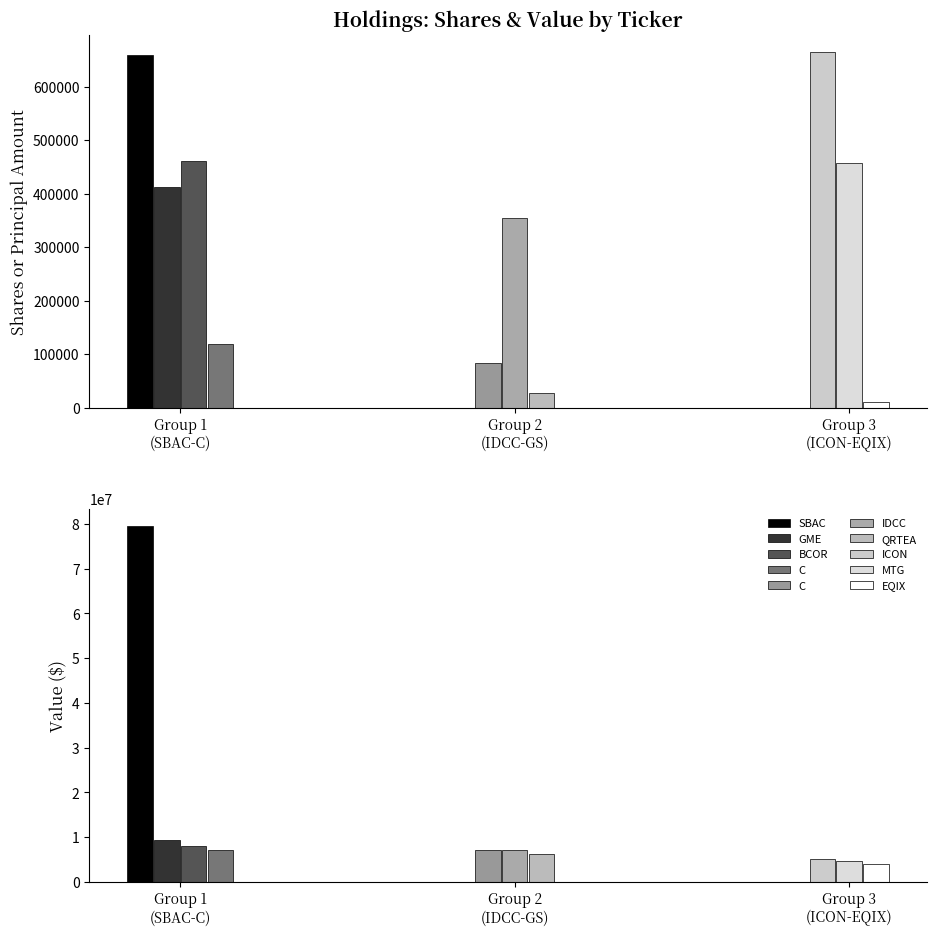

True or false: Value has a value of 4346921 at C.

False